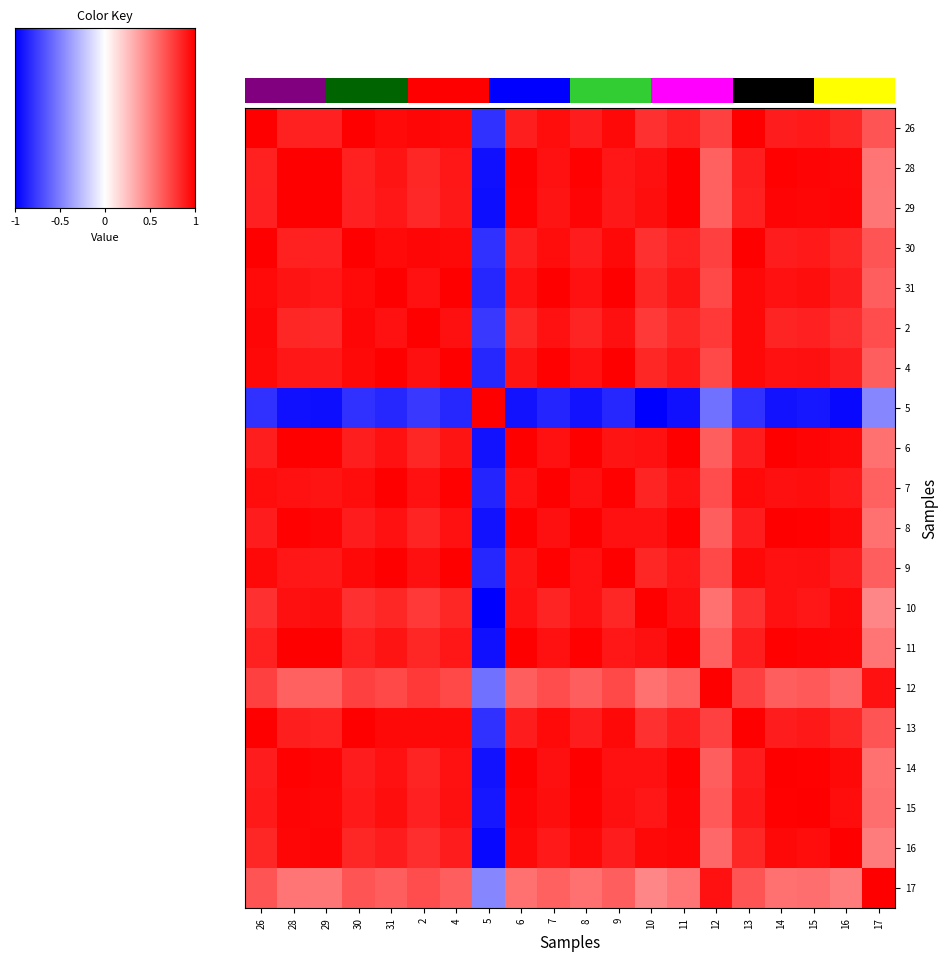

At 12, list the series in order from largest to smallest.

12, 17, 2, 26, 30, 13, 4, 9, 31, 7, 15, 8, 14, 6, 28, 11, 29, 16, 10, 5